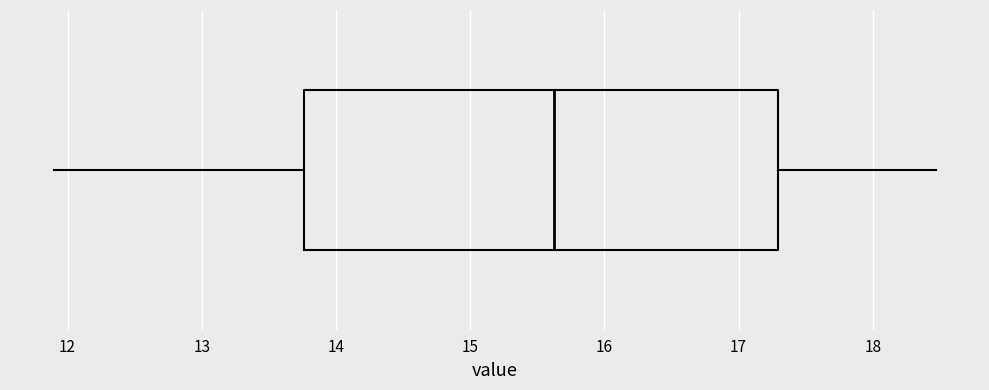

Read this box plot against the x-axis: the position of the median line, the range covered by the box, and the ends of both whiskers. The values are not printed on the chart, so give them approximately, as read against the axis.

median 15.6, box 13.8 to 17.3, whiskers 11.9 to 18.5